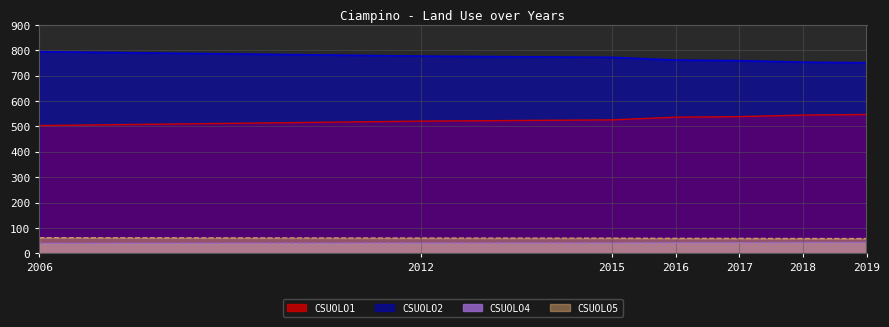

What is the sum of all CSUOLO5 values?

413.6